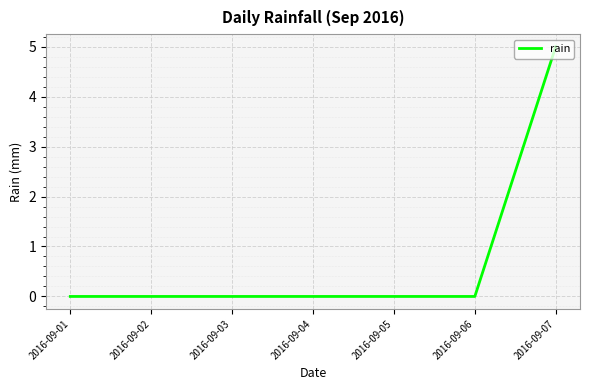

What is the sum of all values?

5